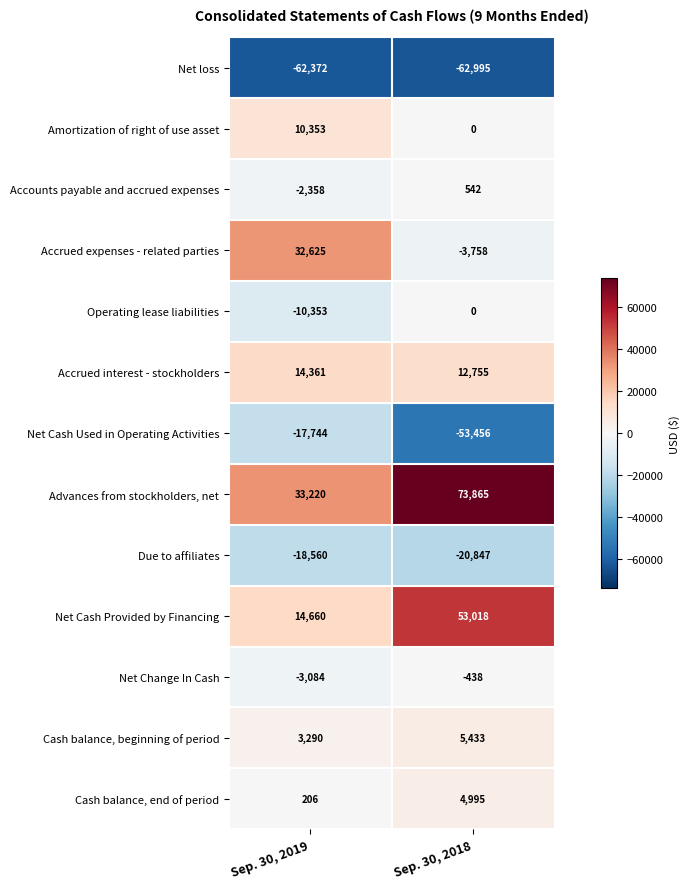

What is the difference between the maximum and minimum values in the Accrued expenses - related parties series?

36383